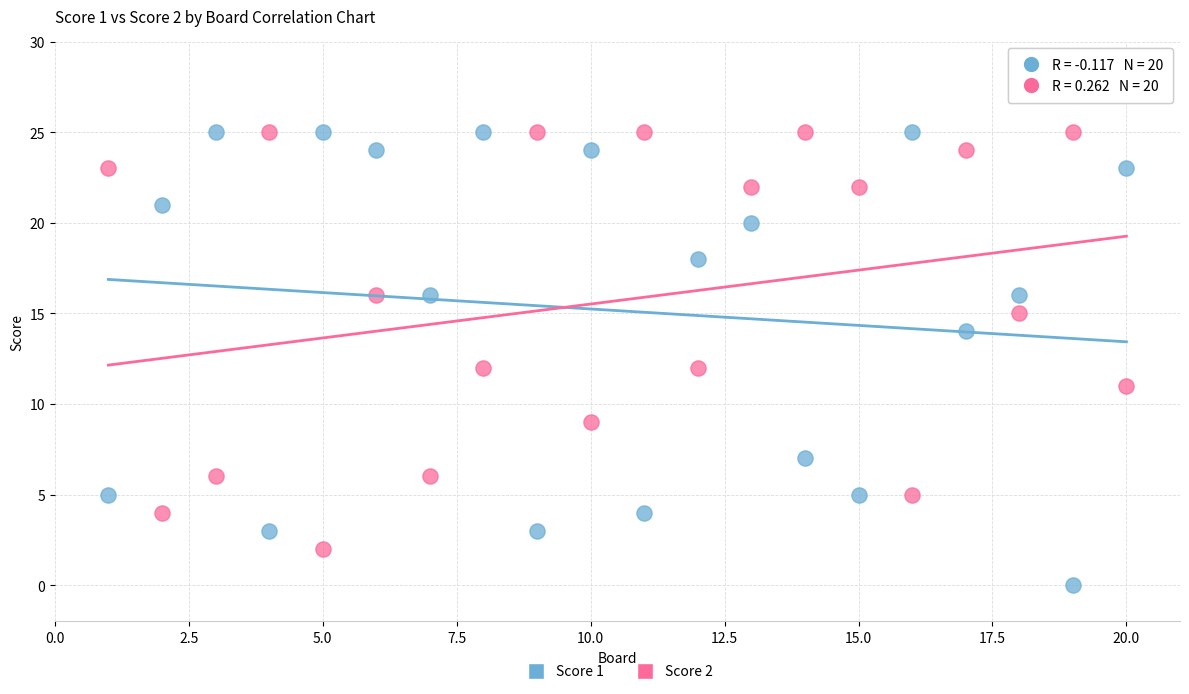

Across all data points, what is the range of Y values (max minus min)?

25